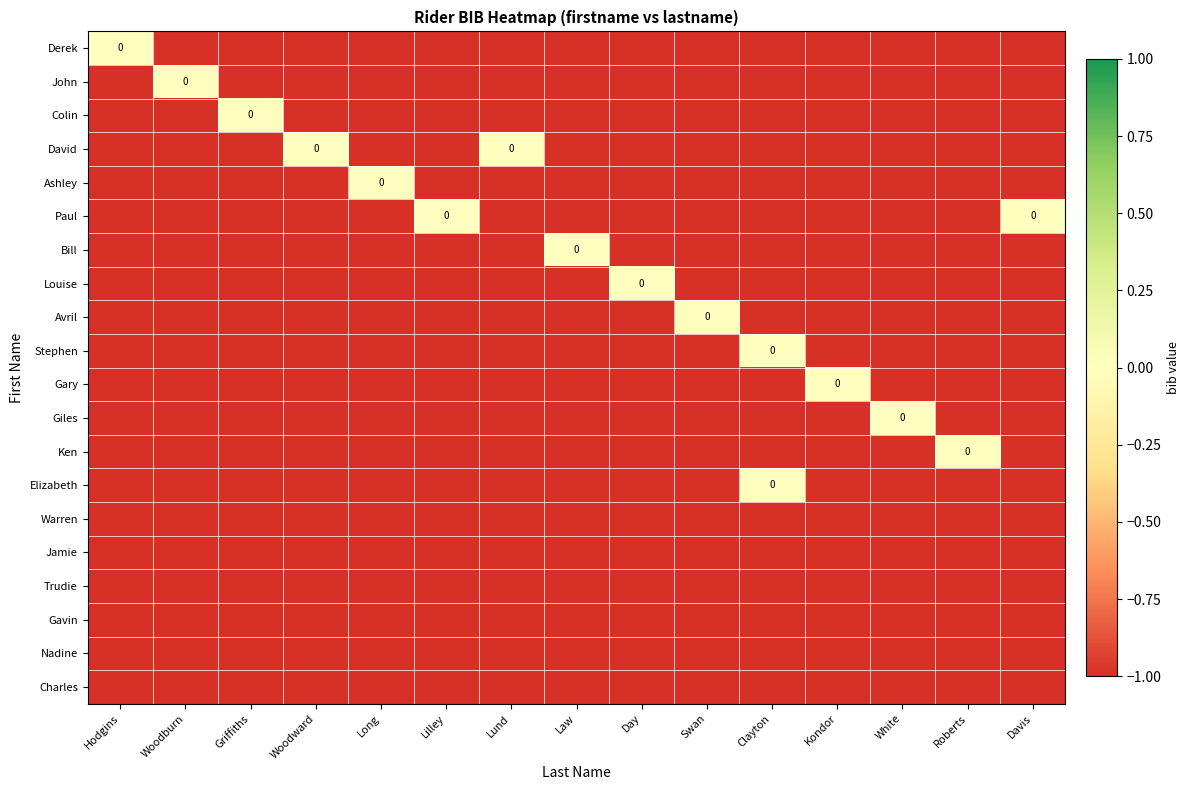

The value of Charles at Davis is -1. True or false?

False